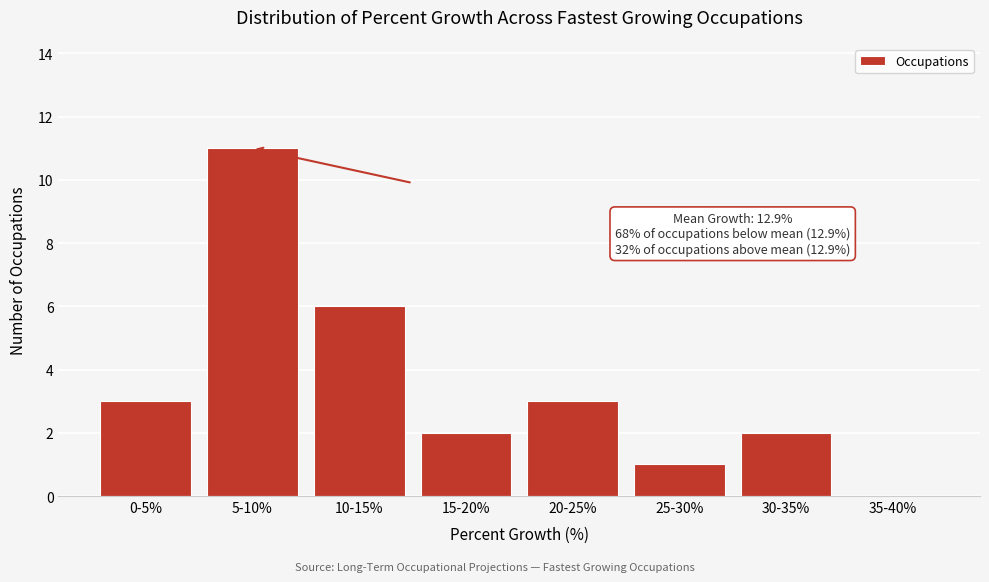

Reading left to right, transcribe all the data shown in this chart.

0-5%=3	5-10%=11	10-15%=6	15-20%=2	20-25%=3	25-30%=1	30-35%=2	35-40%=0